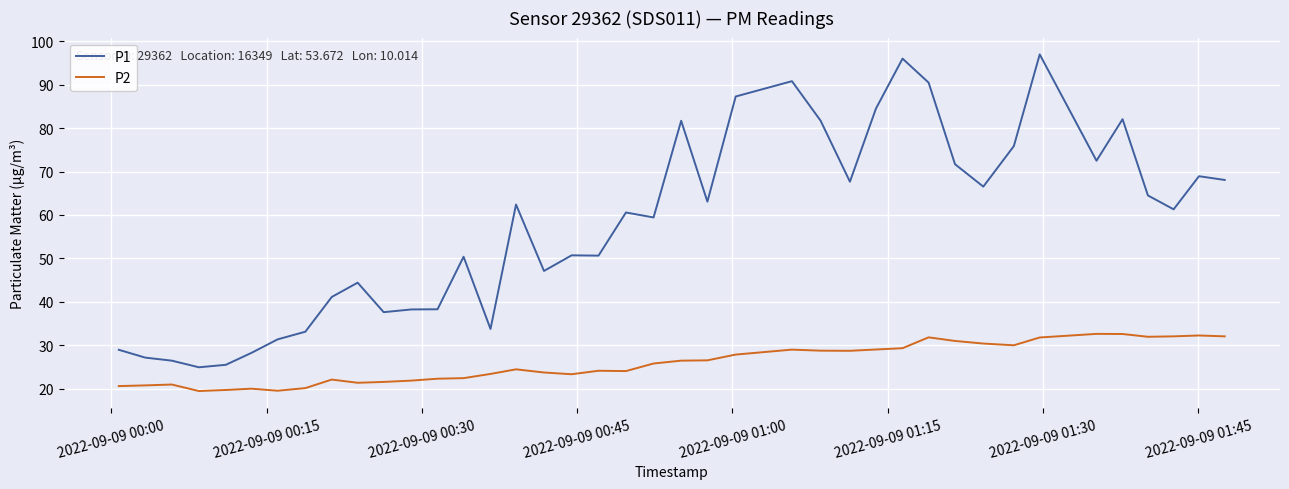

At how many categories does at least one series exceed 54?

22